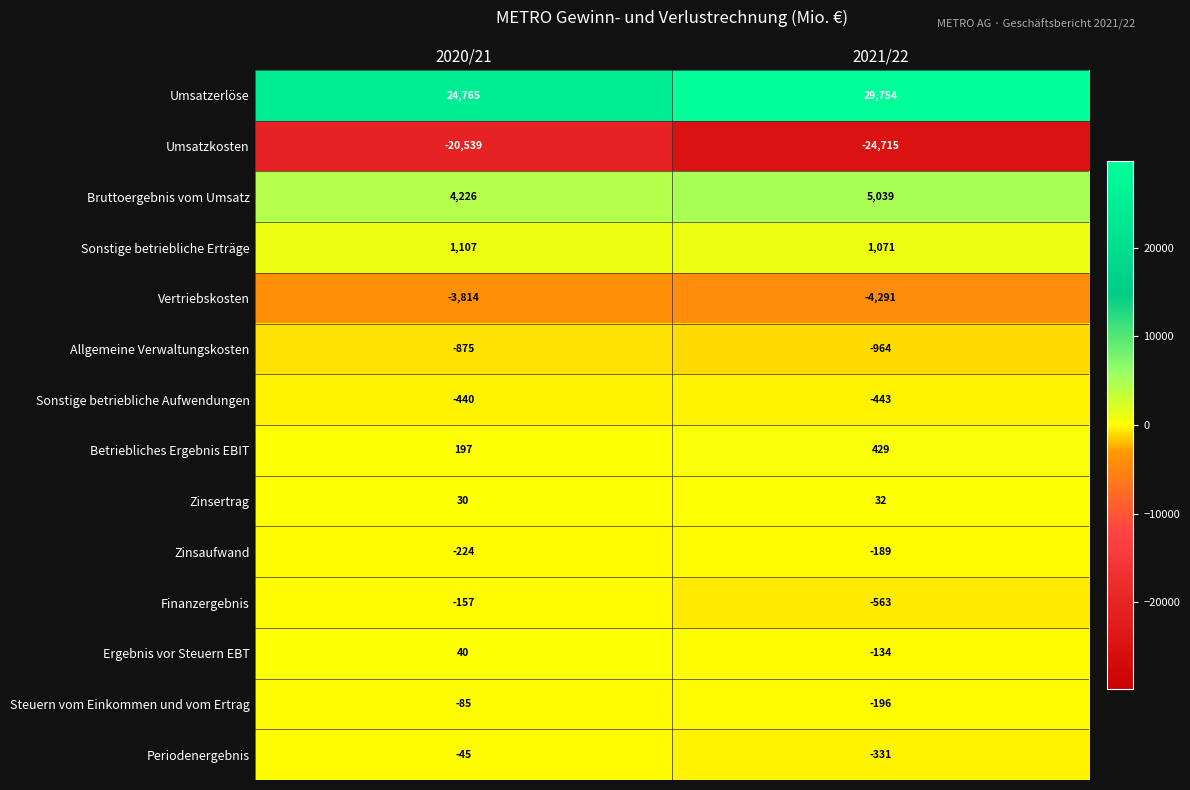

Which label corresponds to the largest value in the chart?

2021/22